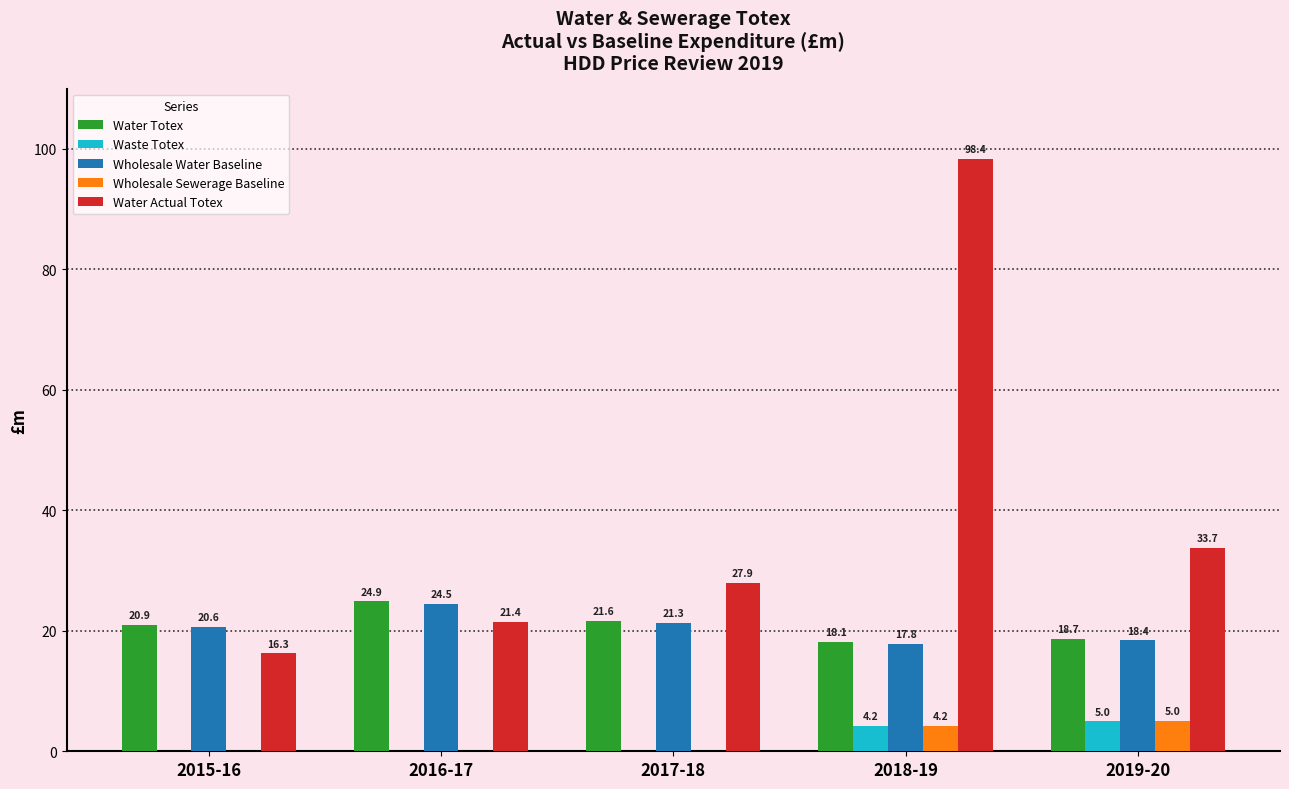

Which category has the highest value in the Waste Totex series?

2019-20